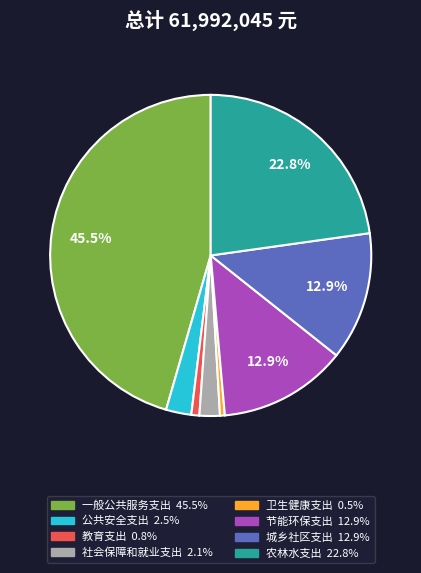

The 城乡社区支出 slice represents 6% of the pie. True or false?

False